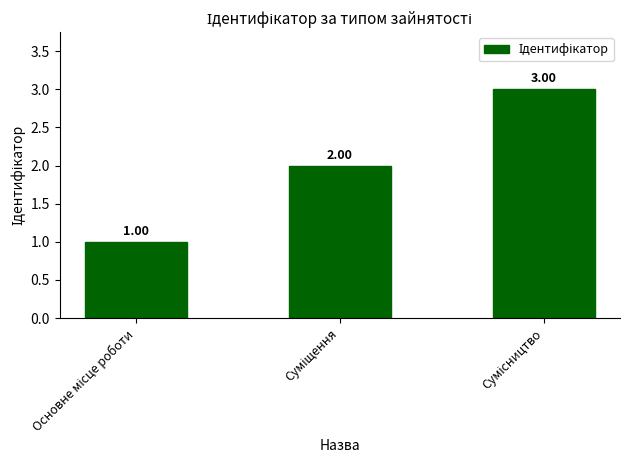

Reading left to right, list all the values displayed in this chart.

1	2	3